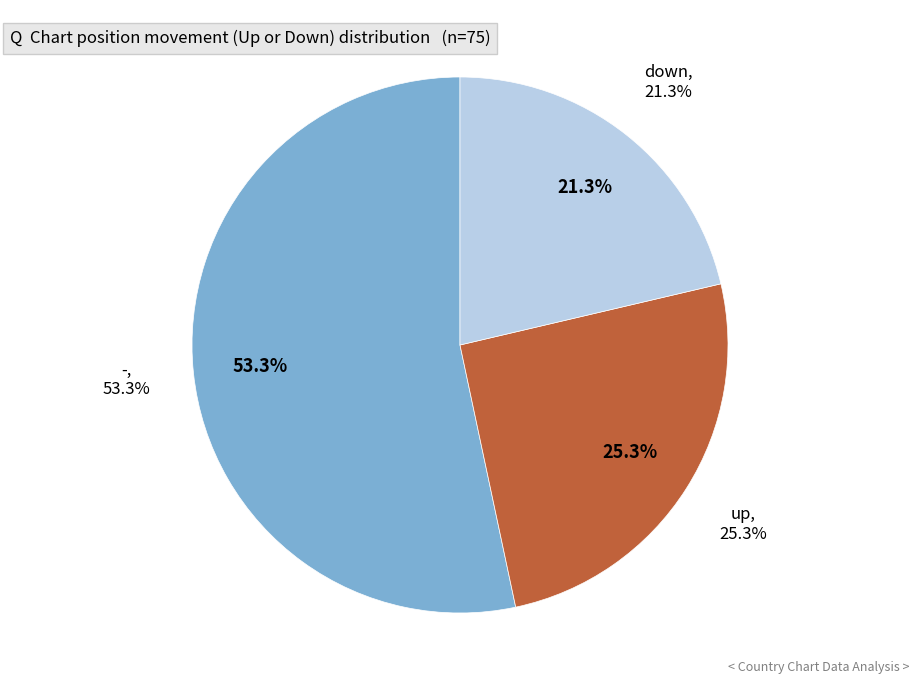

Which slice is the largest?

-